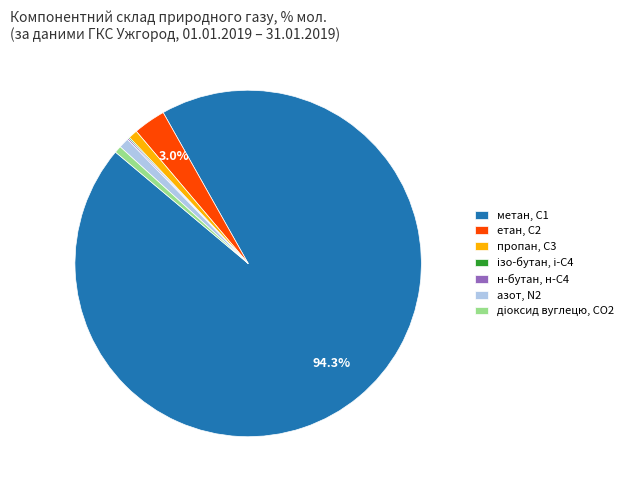

Is there any slice that represents more than half of the pie?

Yes